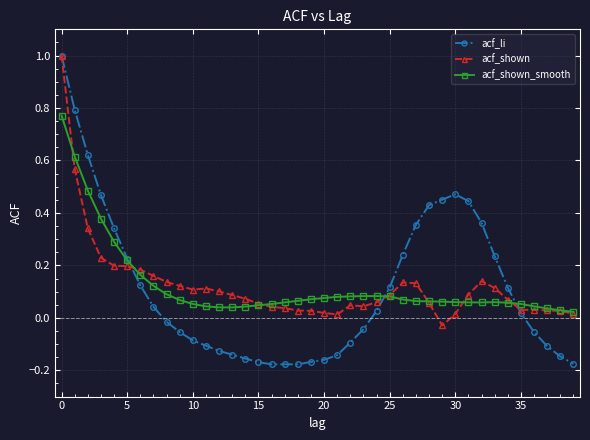

What is the maximum value for acf_shown?

1.0